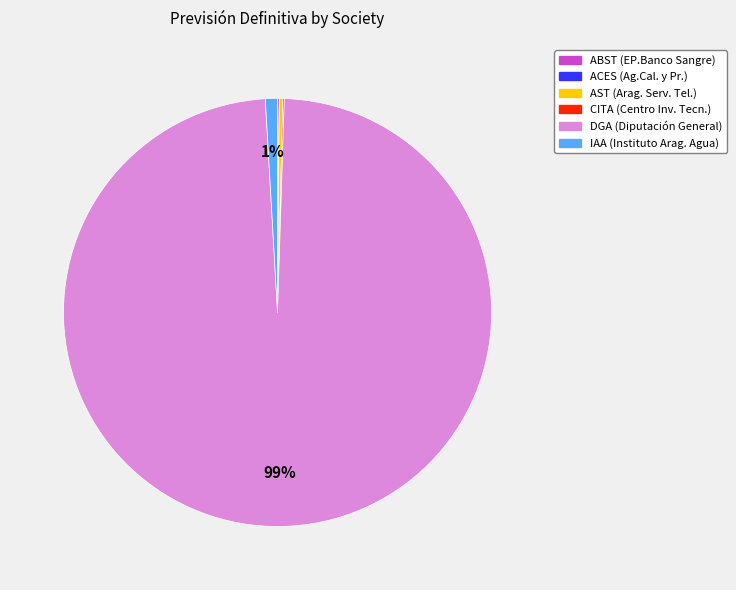

Does any single category account for the majority?

Yes